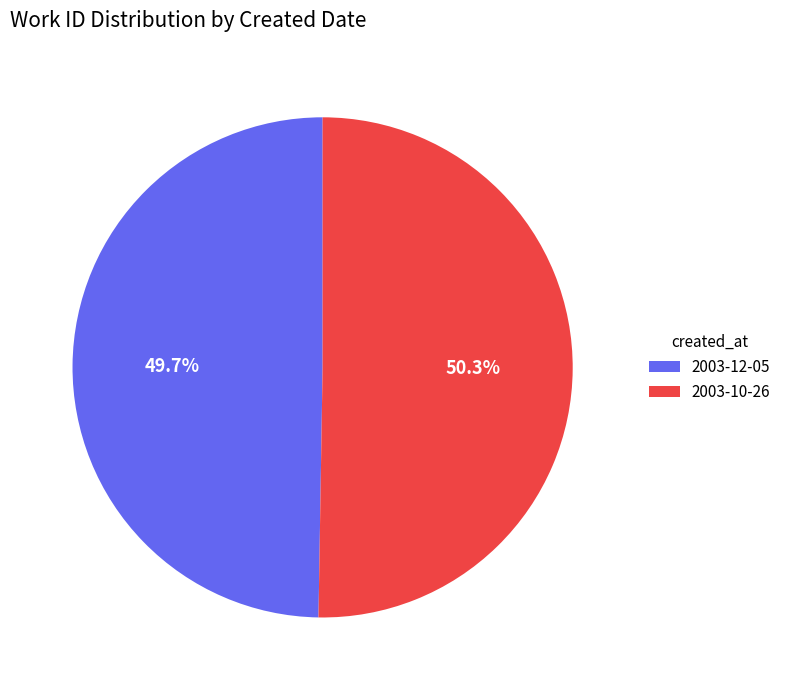

Which category has the biggest portion of the pie?

2003-10-26